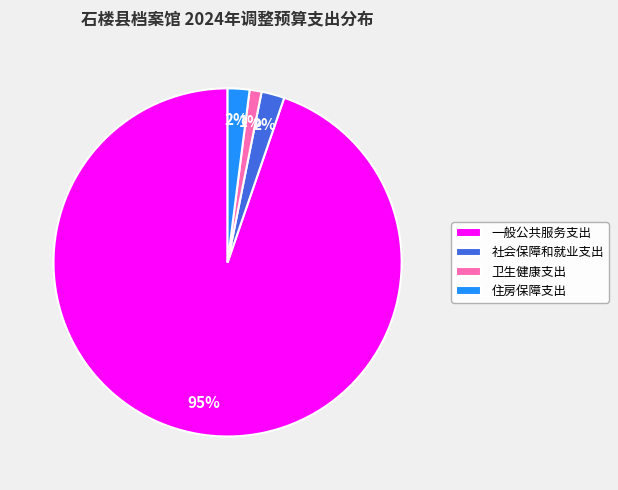

Is the sum of 卫生健康支出 and 住房保障支出 greater than half?

No